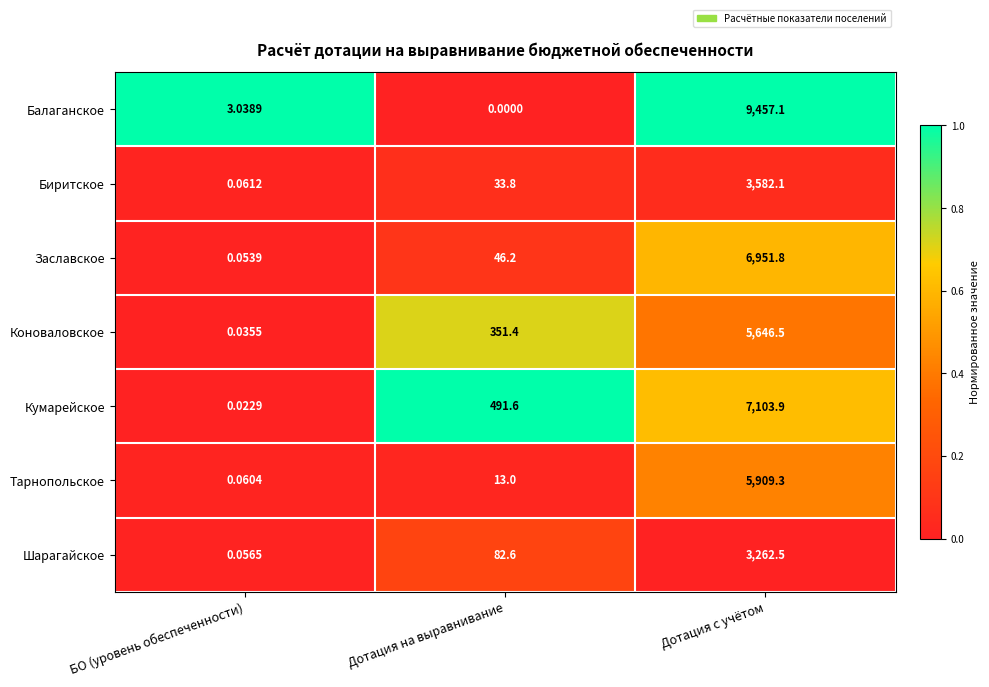

Which series has the largest total across all categories?

Балаганское